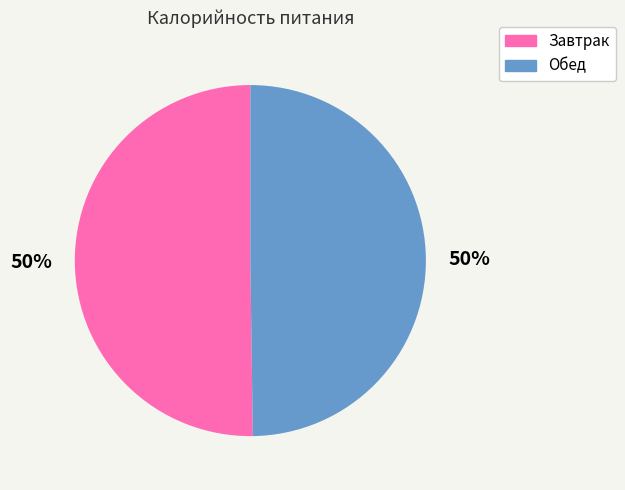

Is the sum of Обед and Завтрак greater than half?

Yes